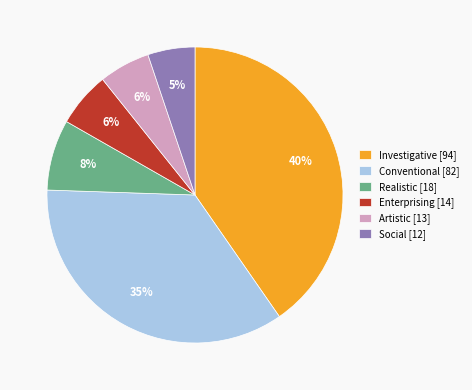

What percentage is the Conventional slice, to the nearest percent?

35%